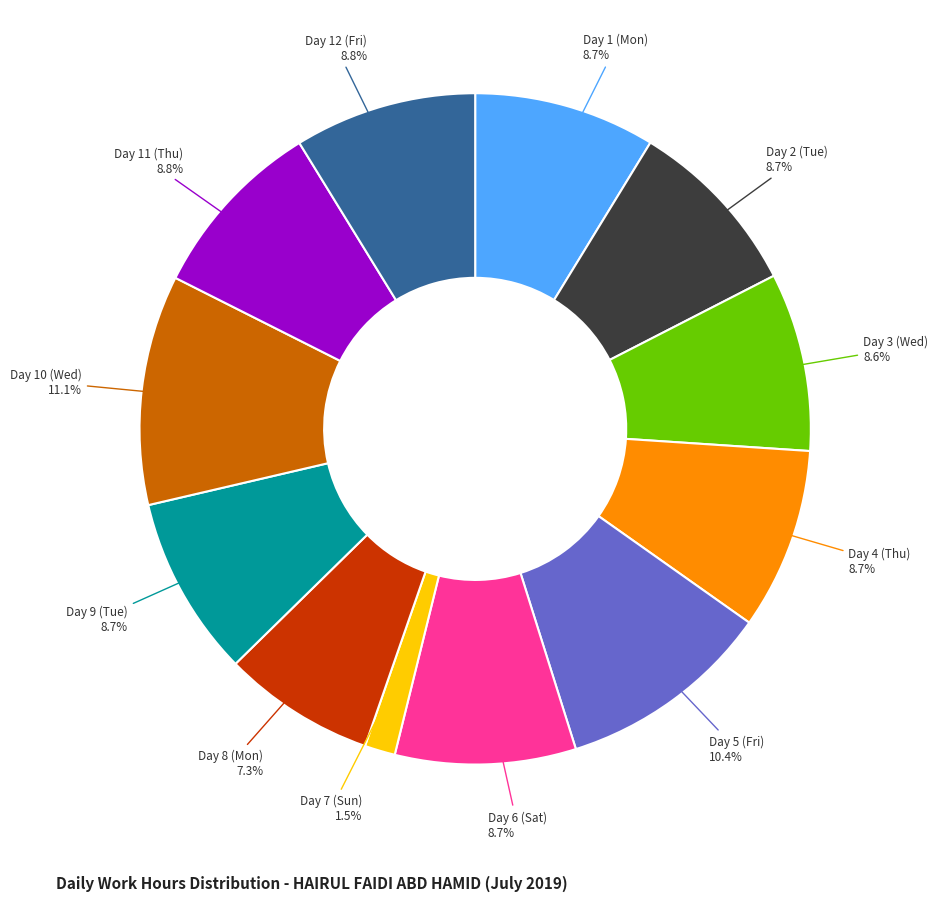

Does any single category account for the majority?

No